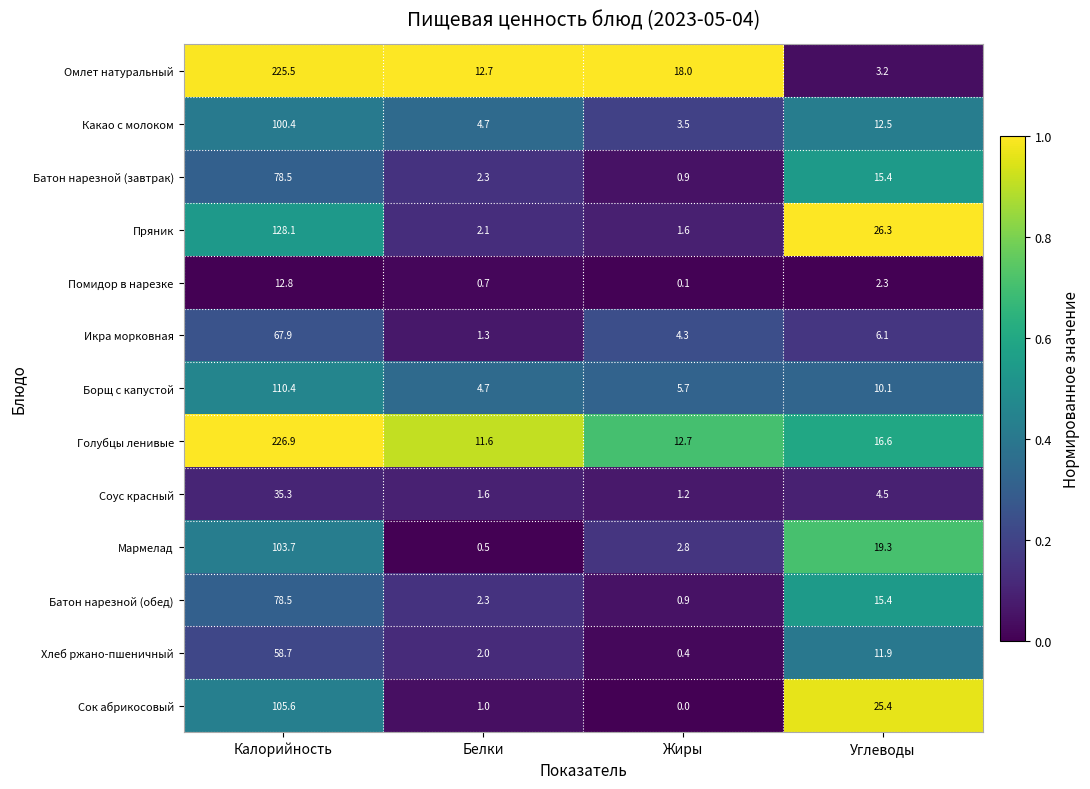

What is the total value across all series at Калорийность?

1332.3